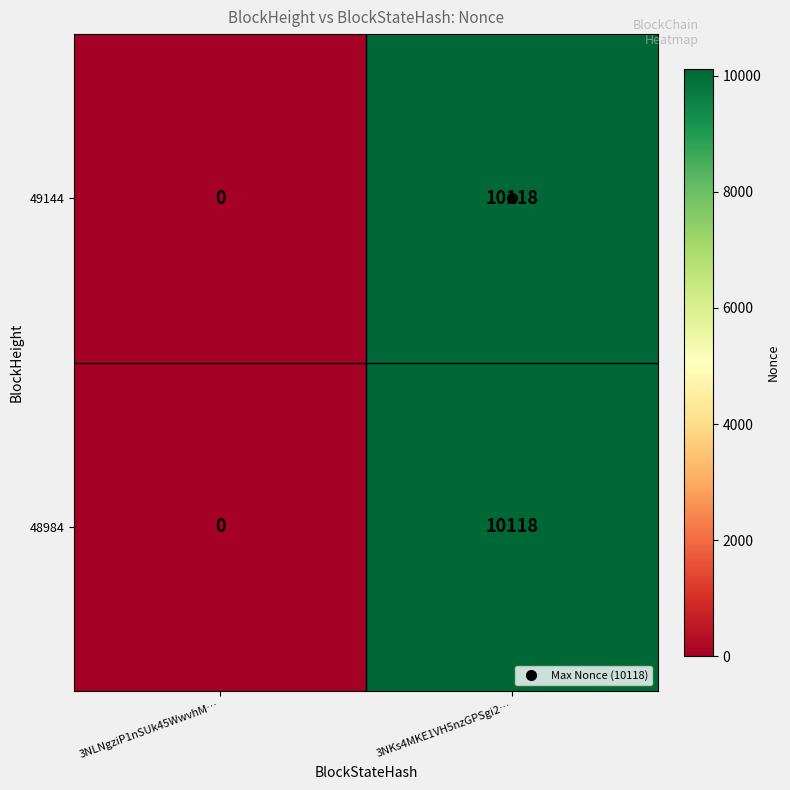

Rank the categories by 49144 value from lowest to highest.

3NLNgziP1nSUk45WwvhM…, 3NKs4MKE1VH5nzGPSgi2…